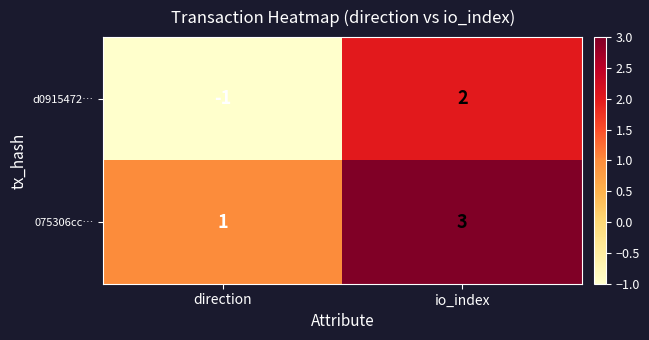

How many values in the d0915472… series are below 2?

1